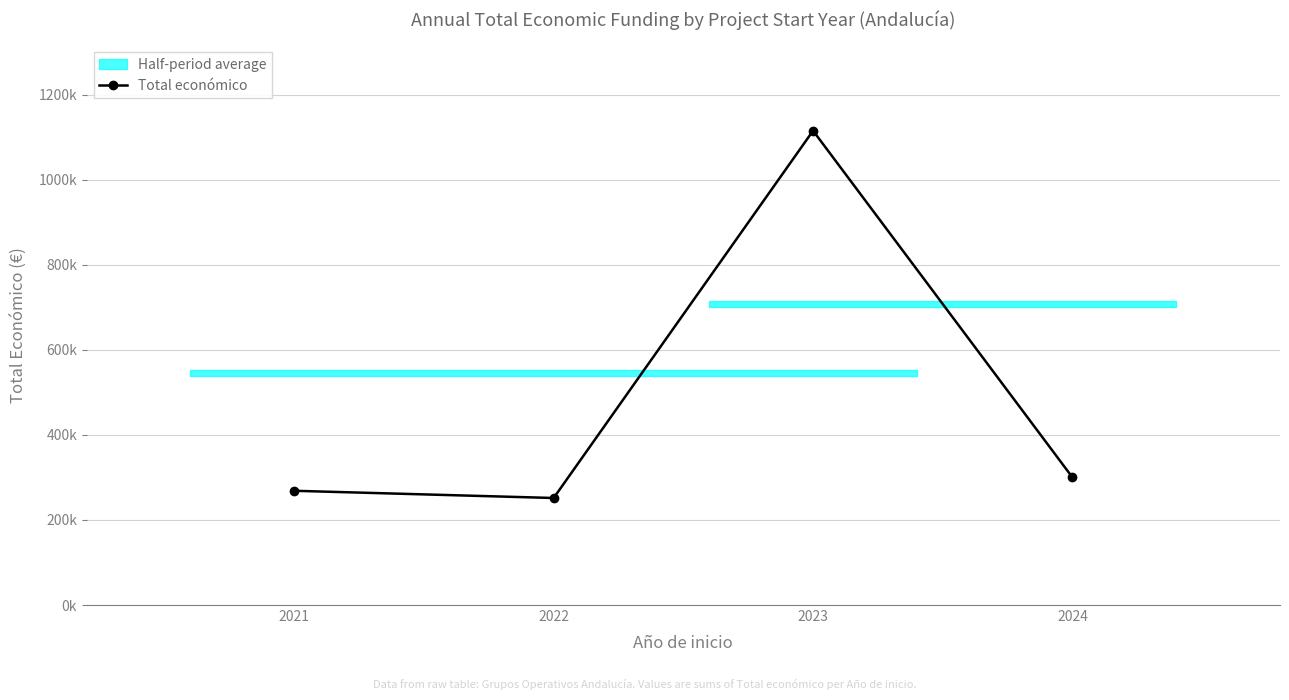

What is the maximum value shown in the chart?

1115278